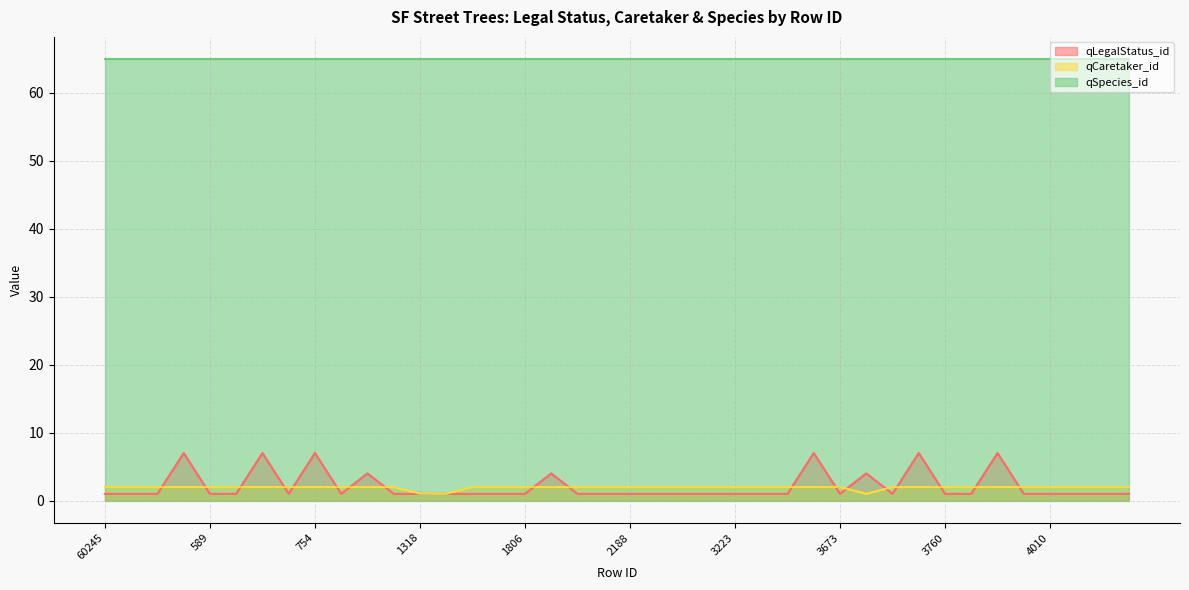

Which has a higher value, 1599 or 1710?

1599